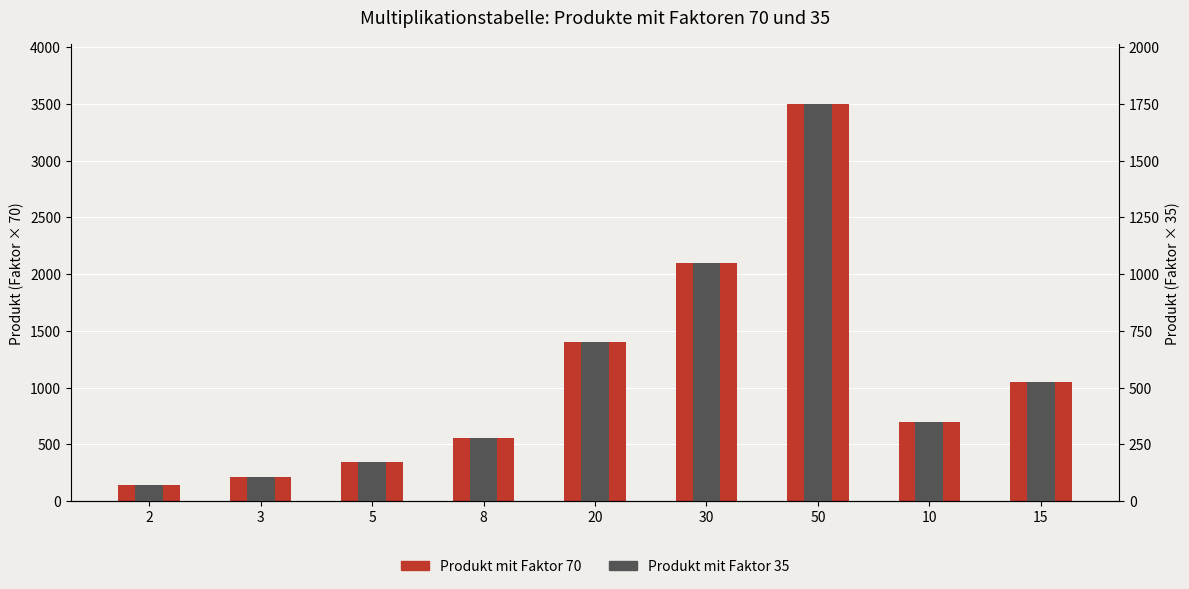

What is the maximum value for Produkt mit Faktor 35?

1750